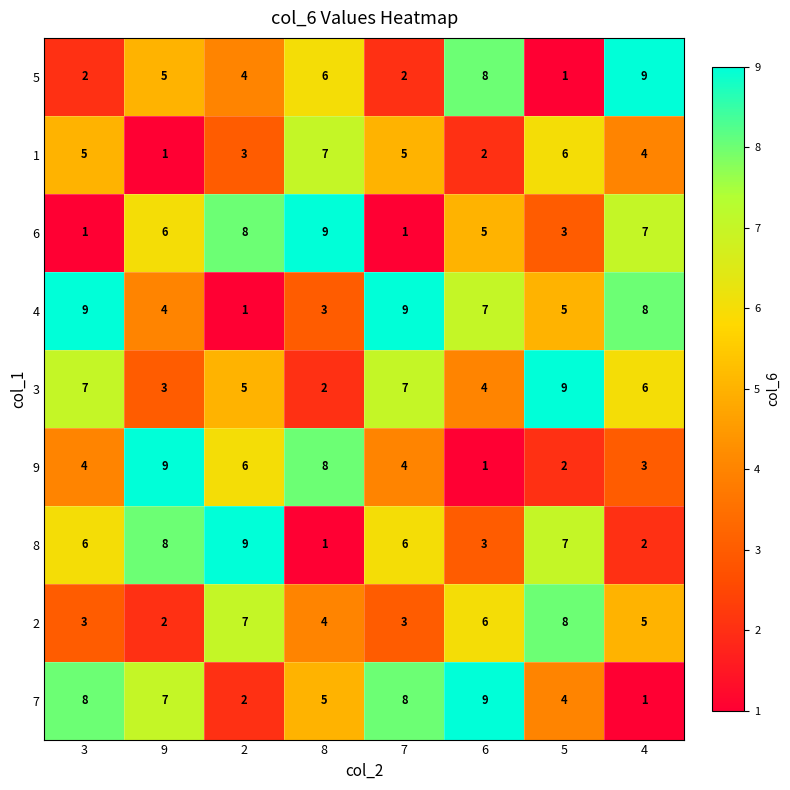

What is the difference between the highest and lowest values at 7?

8